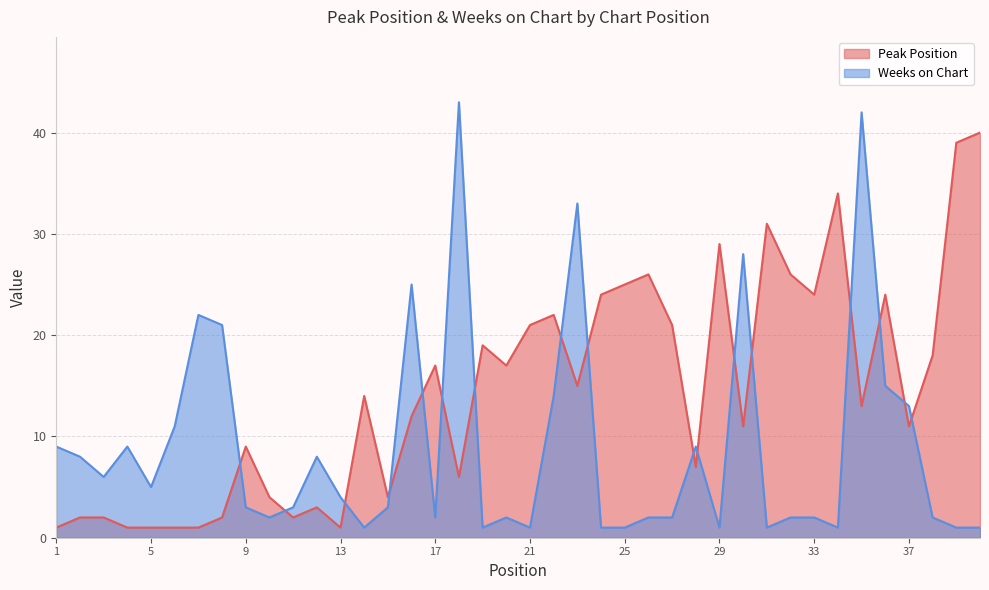

What is the difference between the maximum and minimum values in the Peak Position series?

39